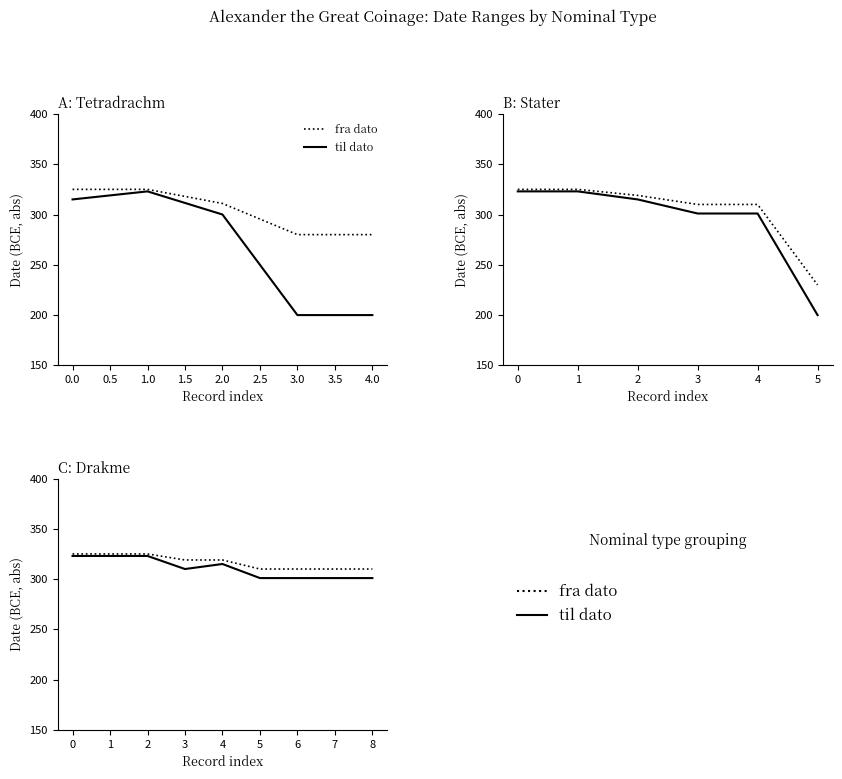

Reading right to left, extract all data points from this chart.

fra dato: 310	310	310	310	319	319	325	325	325
til dato: 301	301	301	301	315	310	323	323	323